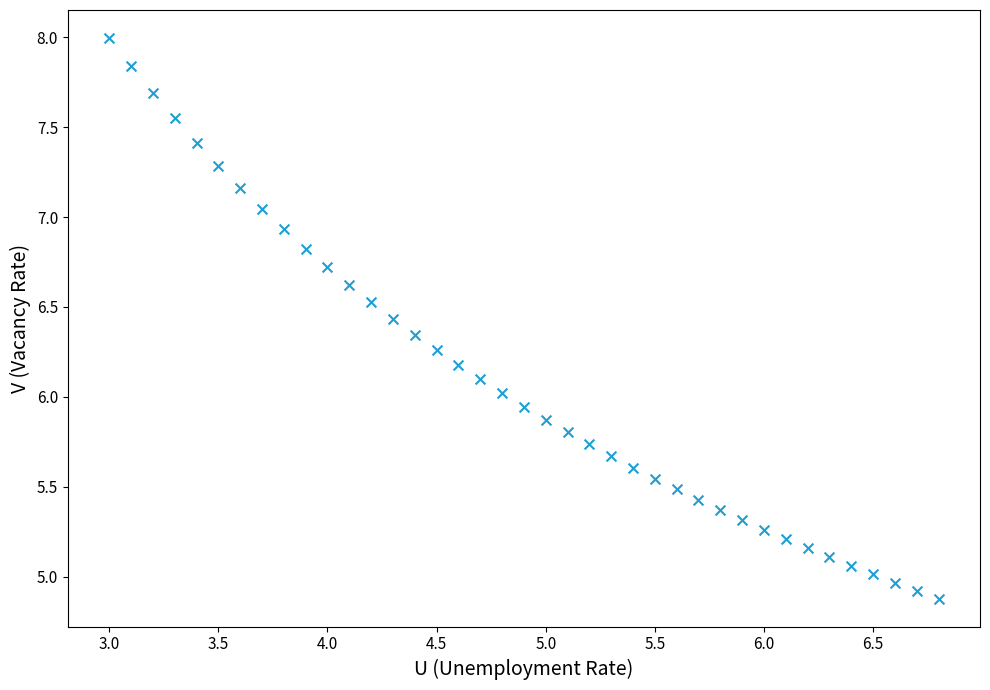

What is the range of X values (max minus min)?

3.8